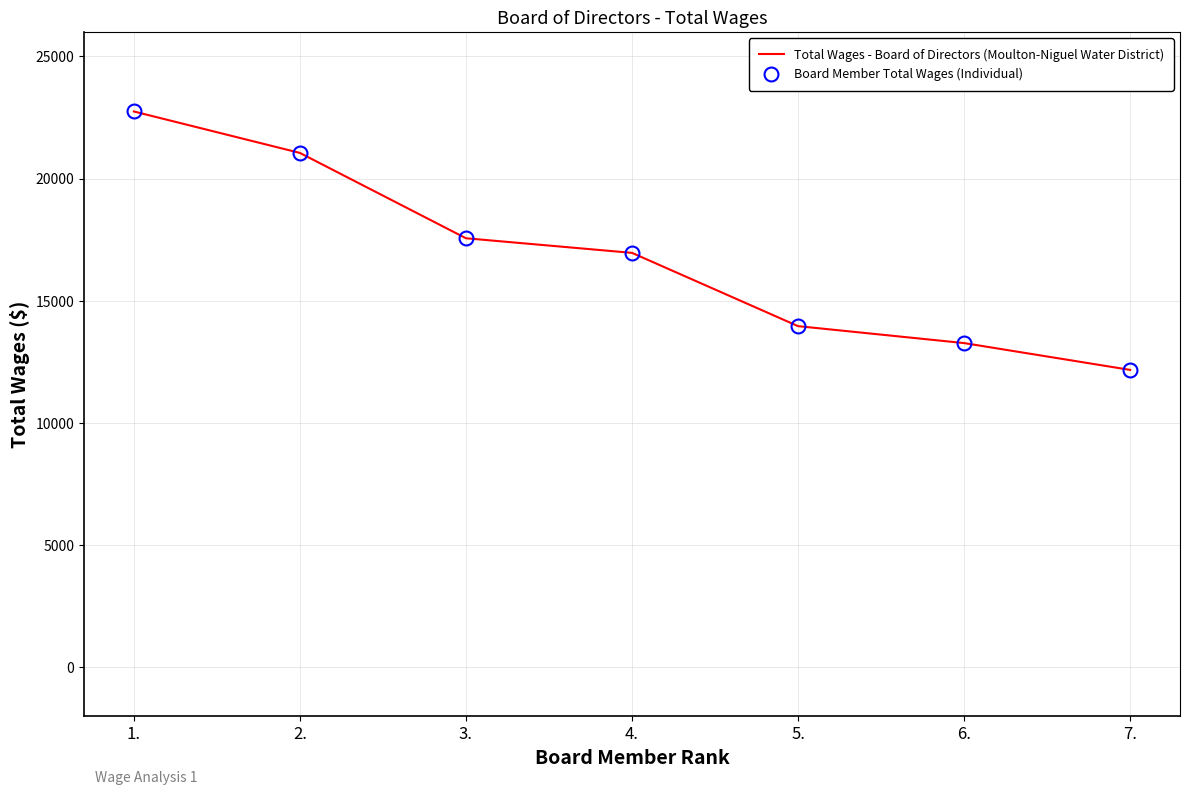

Where is Board Member Total Wages (Individual) nearest to the value 17456?

3.